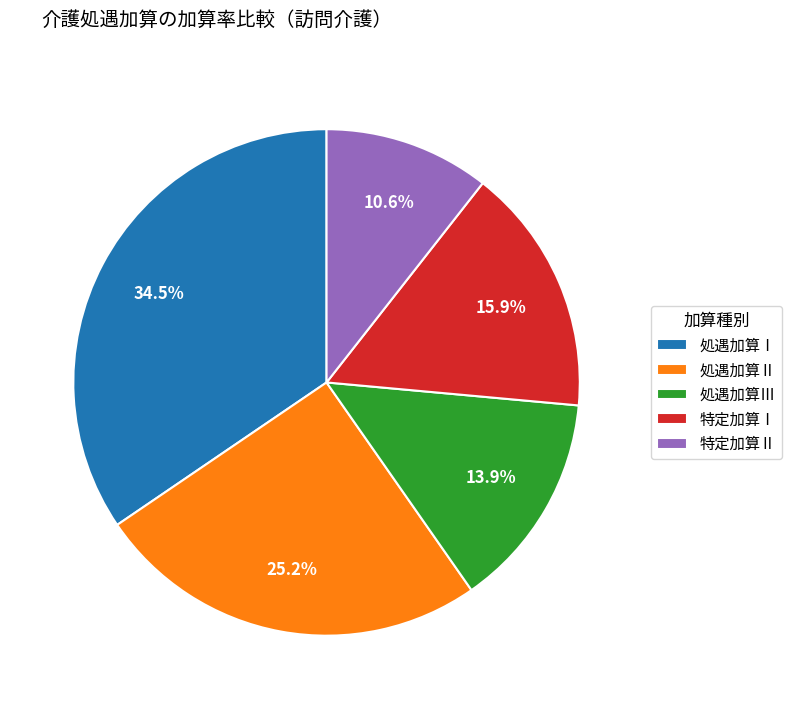

Which category has the smallest portion of the pie?

特定加算Ⅱ